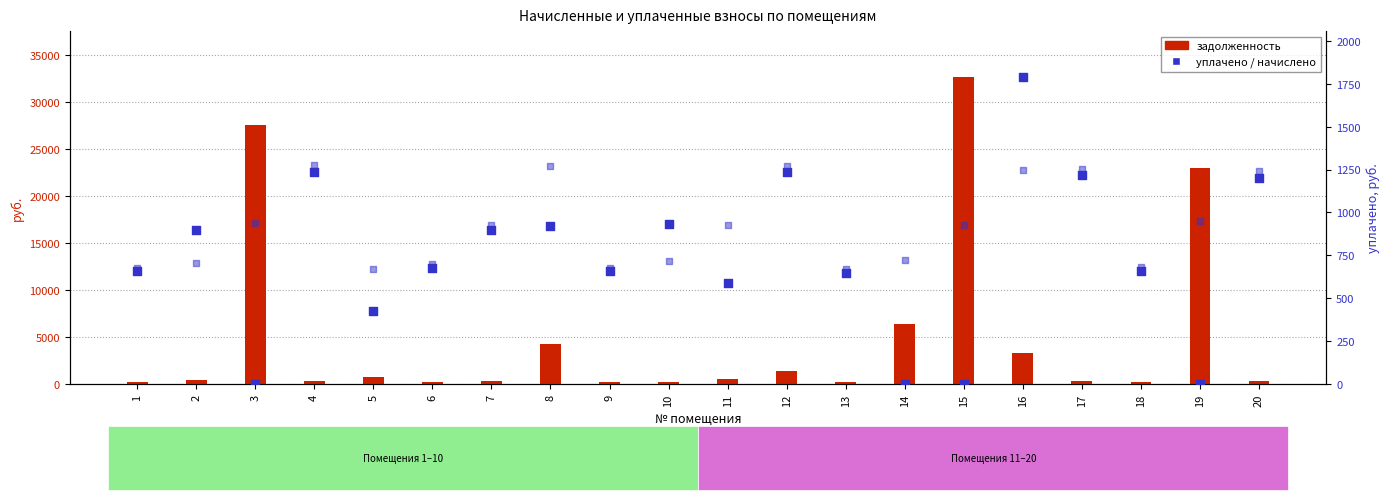

Which series has the largest total across all categories?

задолженность